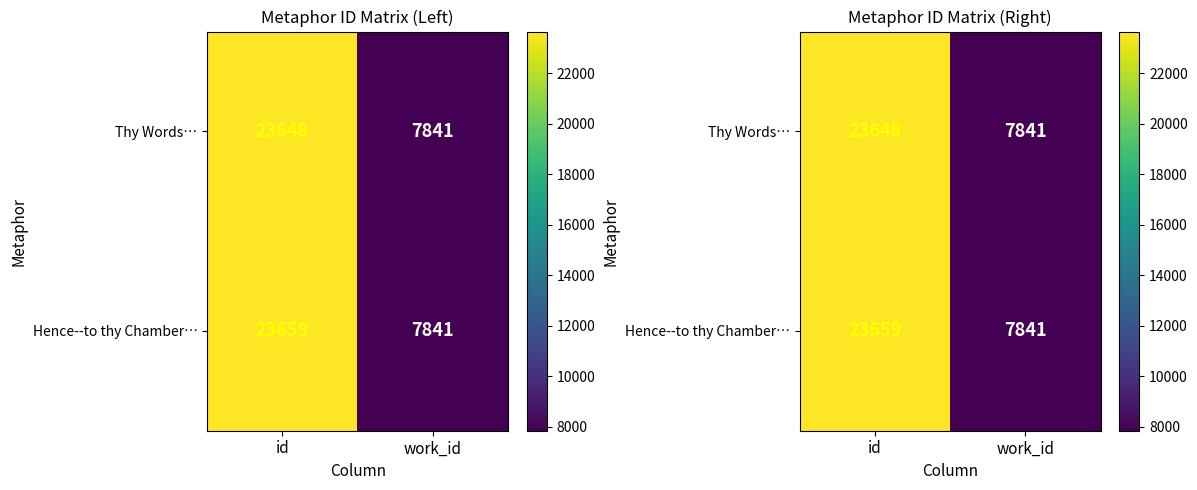

The Hence--to thy Chamber… series shows 10175 at id. True or false?

False